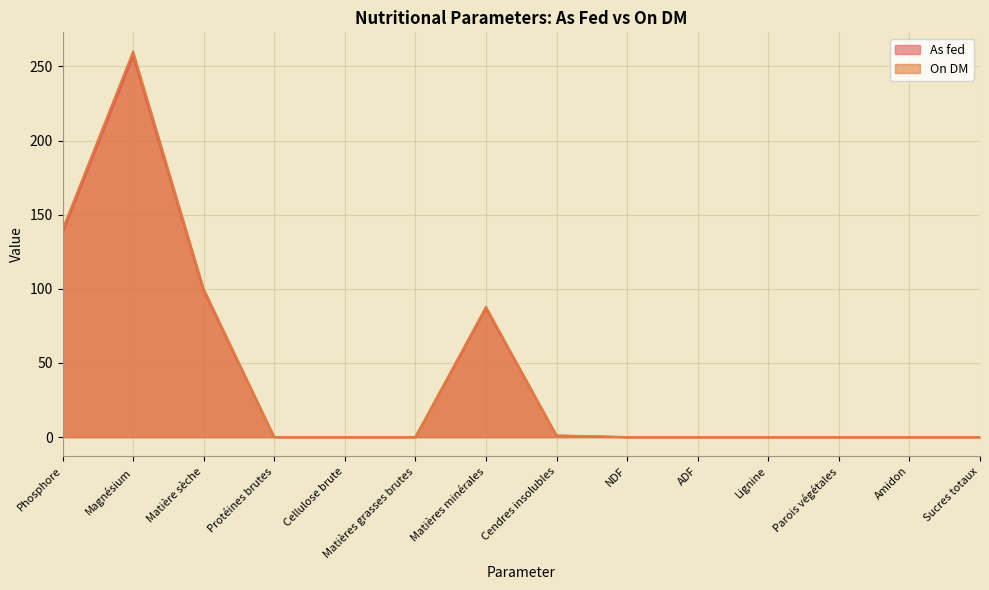

Where is the first local maximum for As fed?

Magnésium